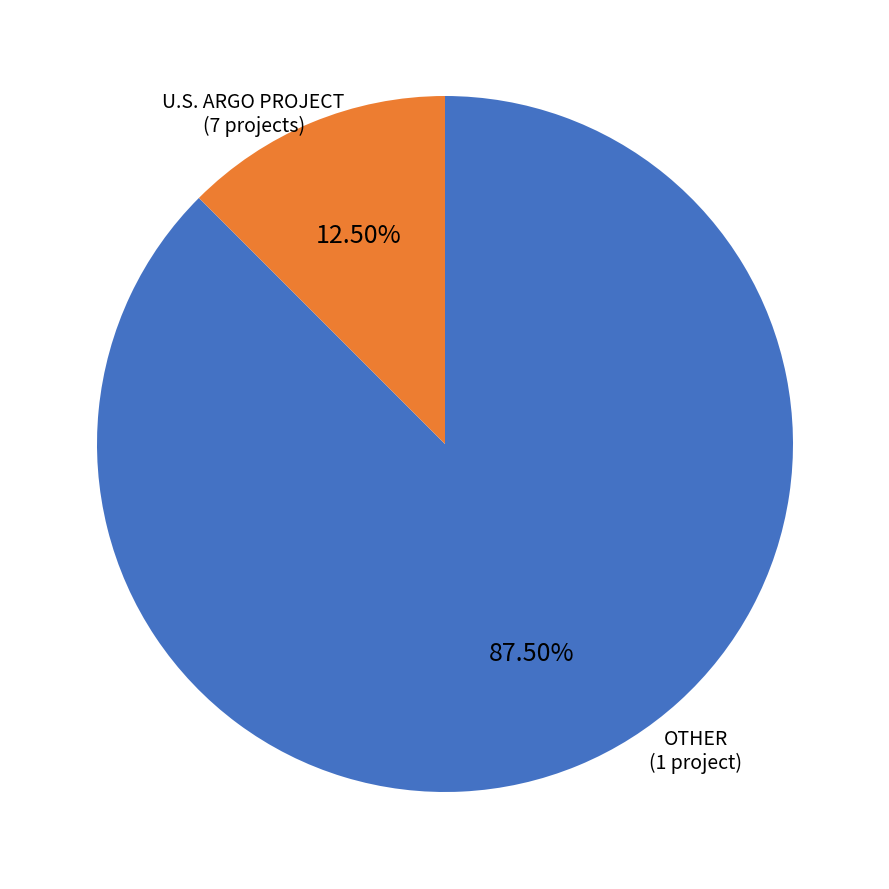

Does OTHER account for over 50% of the chart?

No